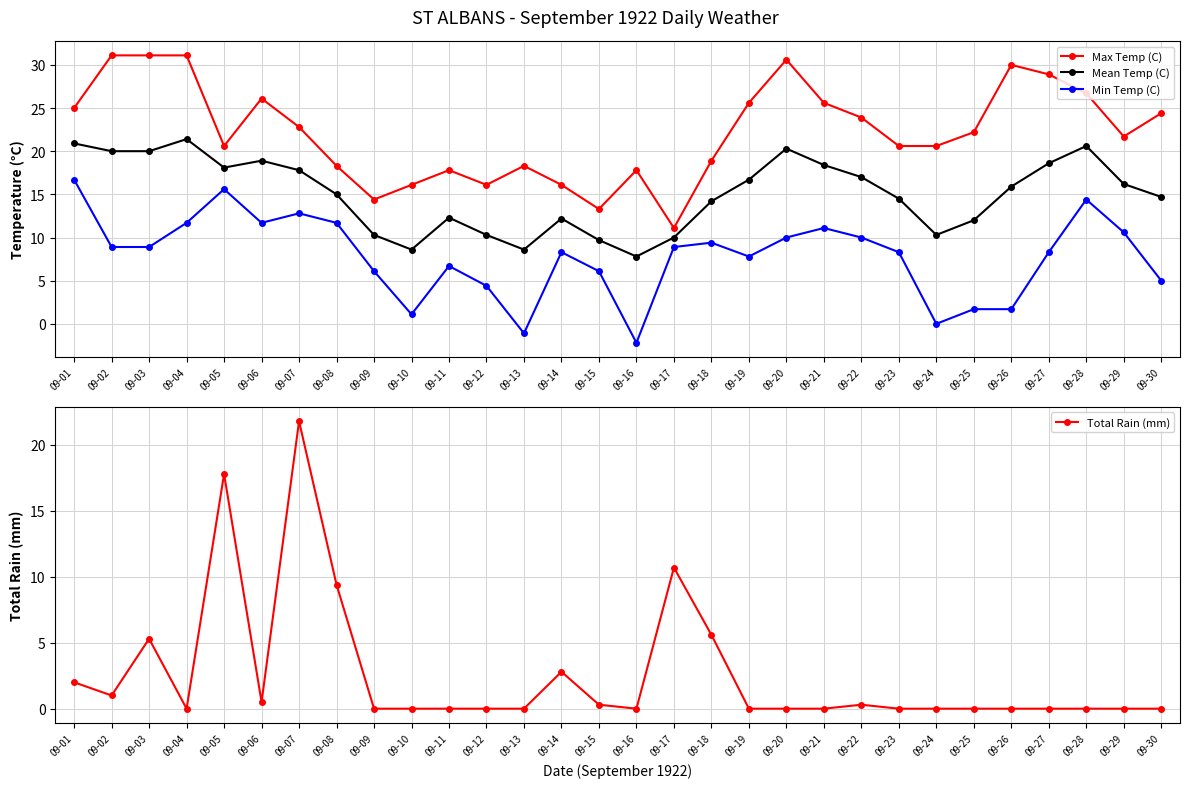

Rank the categories by Mean Temp (C) value from highest to lowest.

09-04, 09-01, 09-28, 09-20, 09-02, 09-03, 09-06, 09-27, 09-21, 09-05, 09-07, 09-22, 09-19, 09-29, 09-26, 09-08, 09-30, 09-23, 09-18, 09-11, 09-14, 09-25, 09-09, 09-12, 09-24, 09-17, 09-15, 09-10, 09-13, 09-16